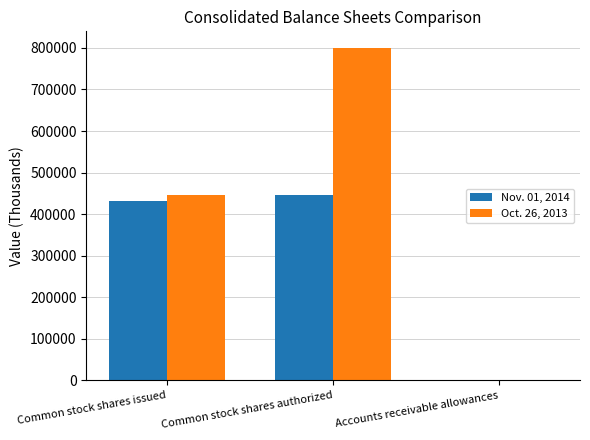

Which series has the largest total across all categories?

Oct. 26, 2013